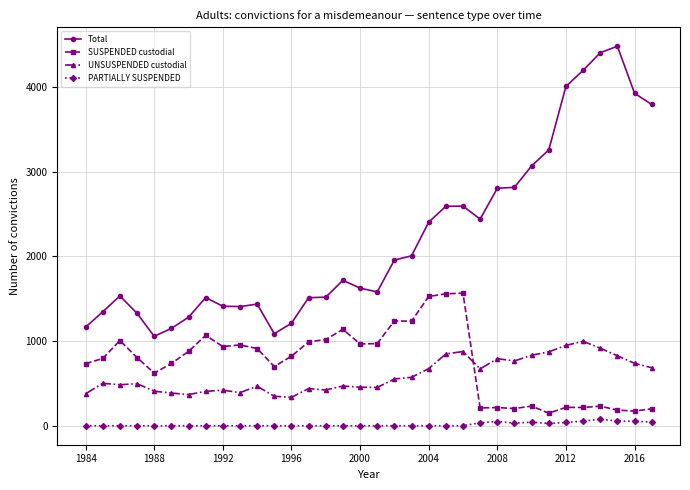

Count the number of data series in this chart.

4